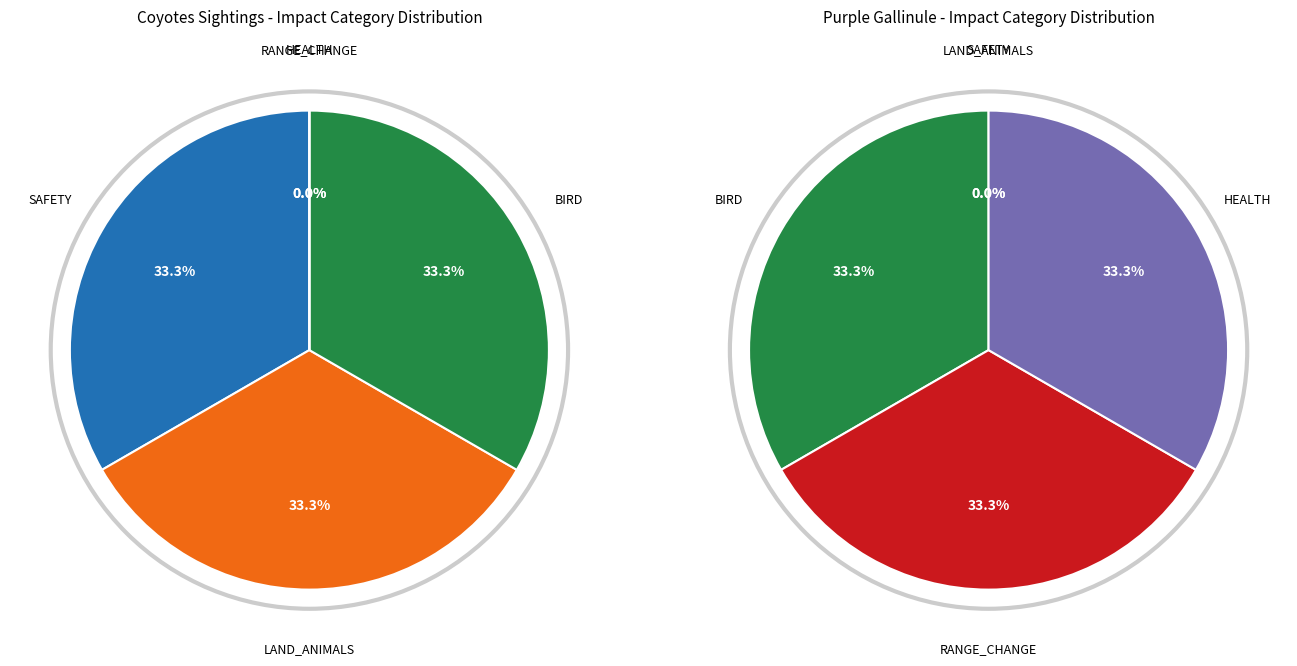

Rank the series by their maximum value, from lowest to highest.

SAFETY, LAND_ANIMALS, BIRD, RANGE_CHANGE, HEALTH